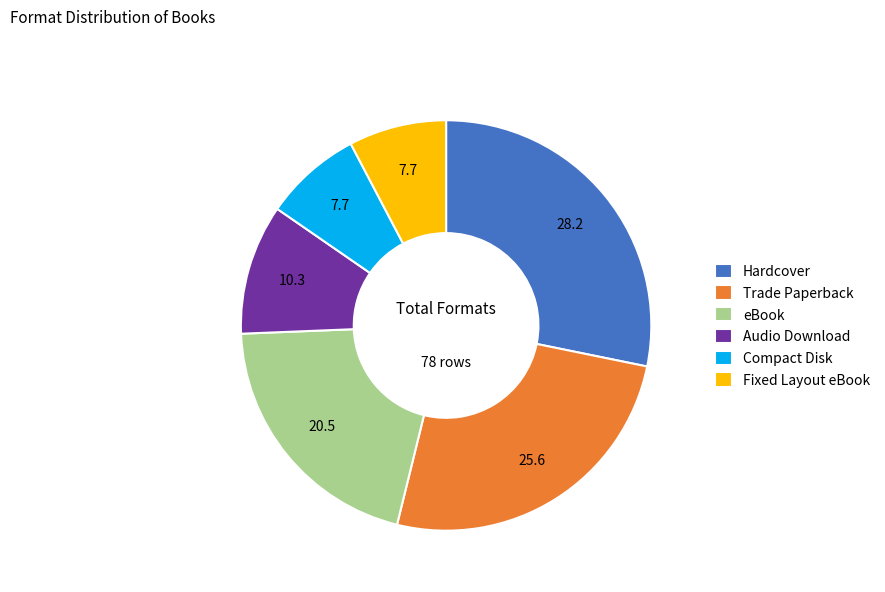

Between Audio Download and eBook, which is larger?

eBook